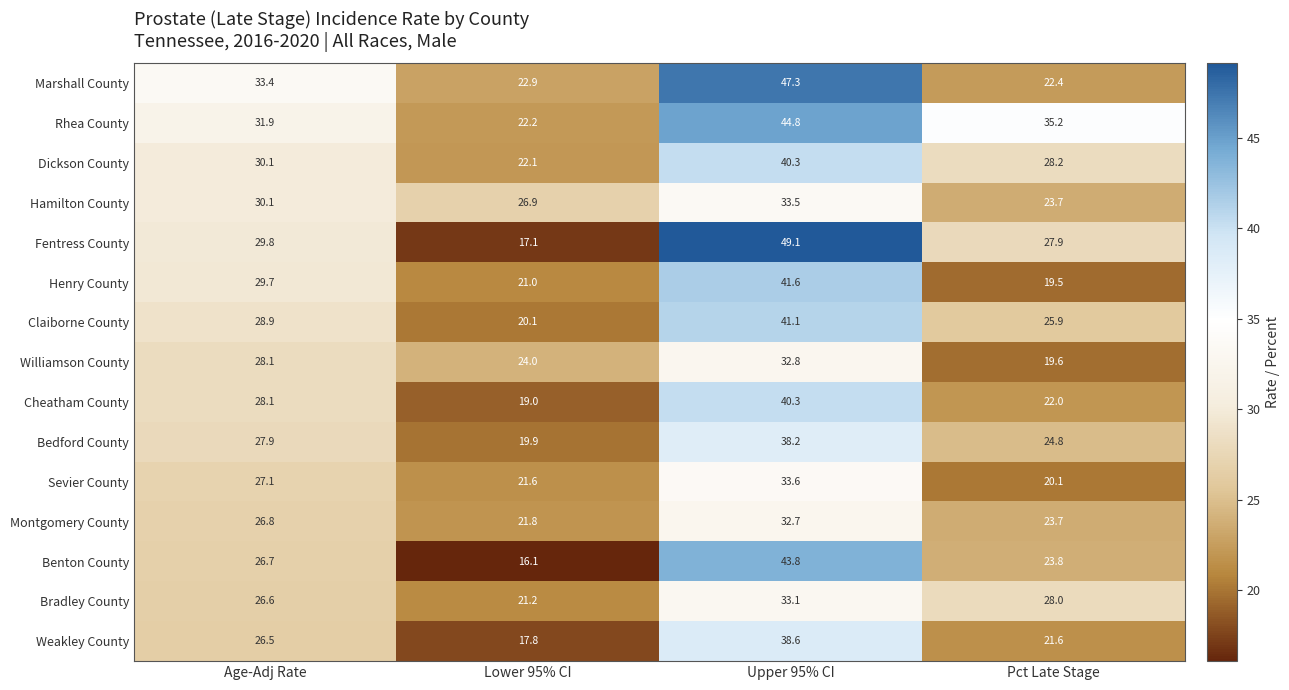

What is the spread (max minus min) of values at Lower 95% CI?

10.8